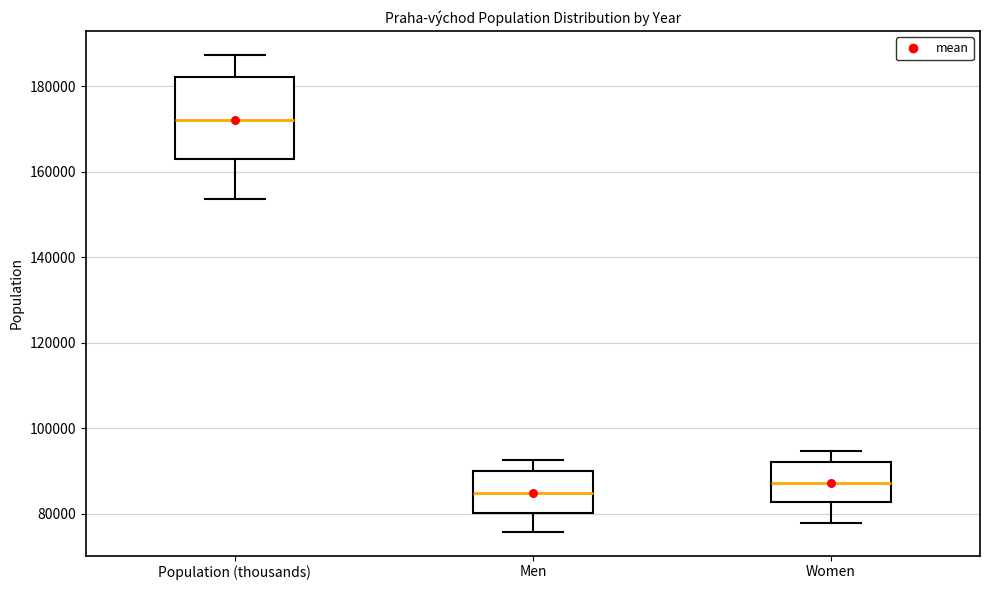

Reading left to right, read every box against the y-axis: the position of its median line, the range the box covers, and the ends of its whiskers. The values are not printed on the chart, so give them approximately, as read against the axis.

Population (thousands): median 172000, box 162000 to 182000, whiskers 154000 to 188000
Men: median 84000, box 80000 to 90000, whiskers 76000 to 92000
Women: median 88000, box 82000 to 92000, whiskers 78000 to 94000